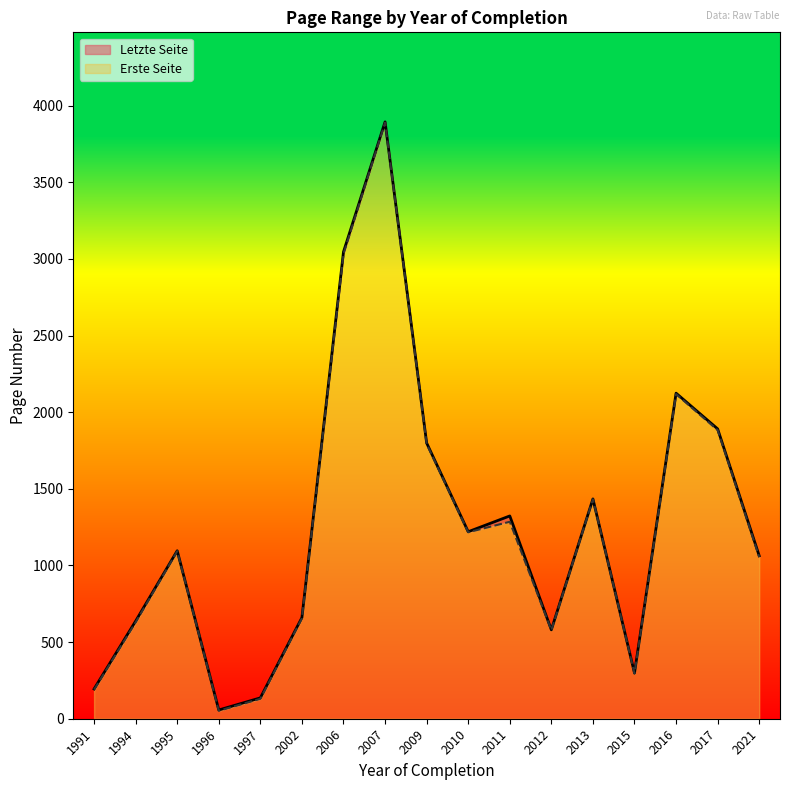

Rank the series at 2012 from lowest to highest value.

Erste Seite, Letzte Seite